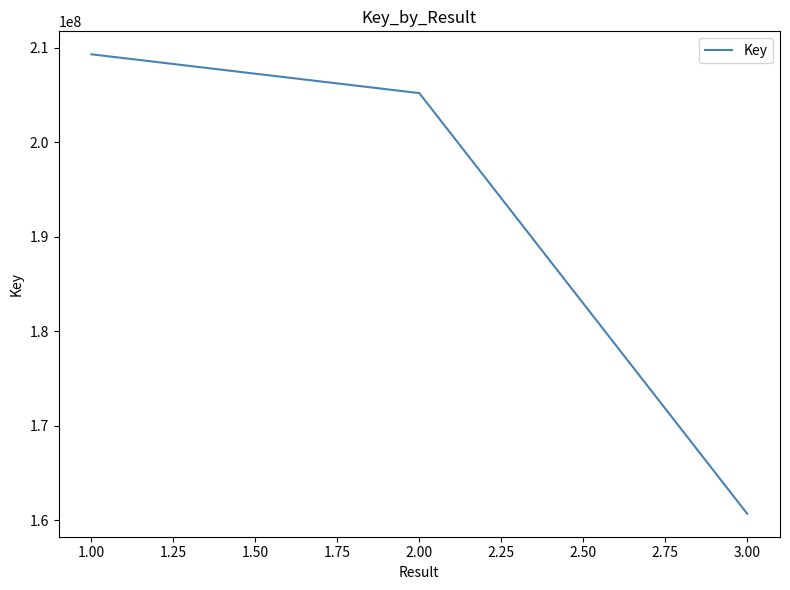

What is the minimum value shown in the chart?

160669428